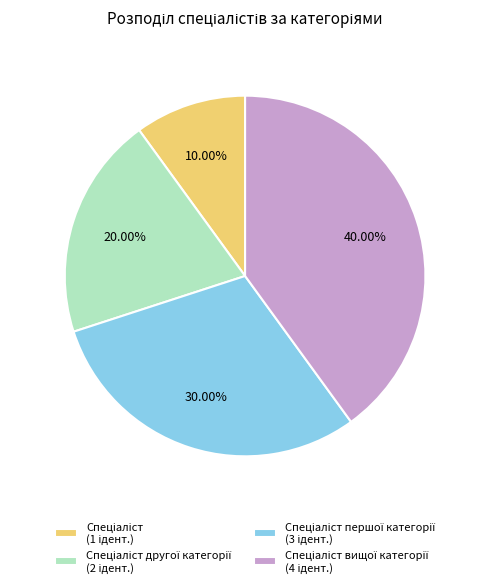

Is there any slice that represents more than half of the pie?

No